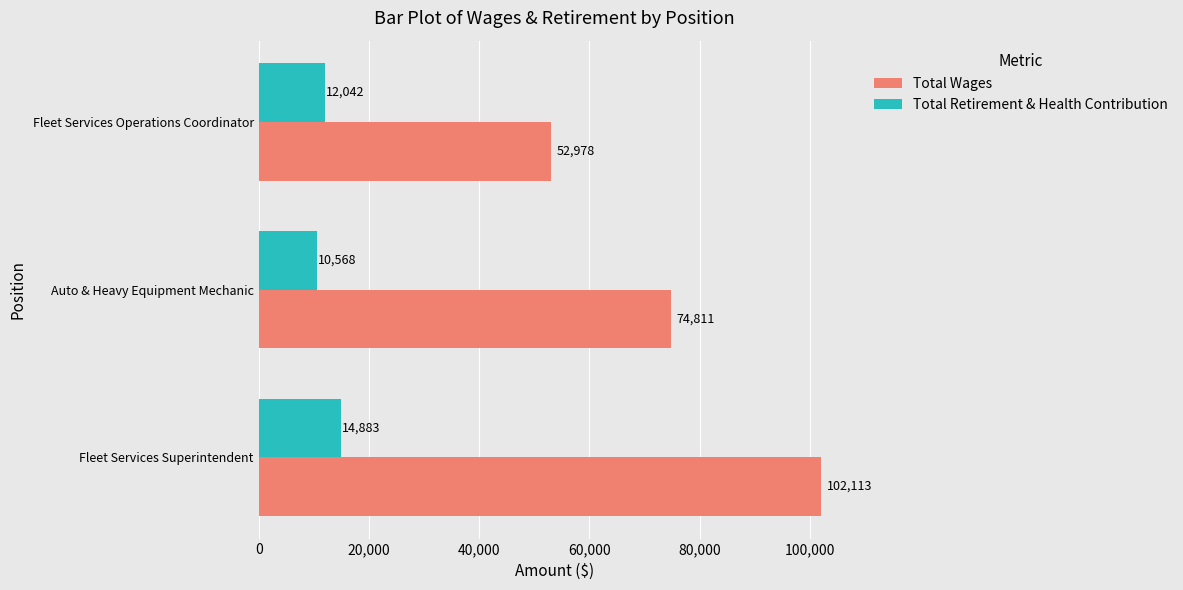

What is the average value of the Total Wages series?

76634